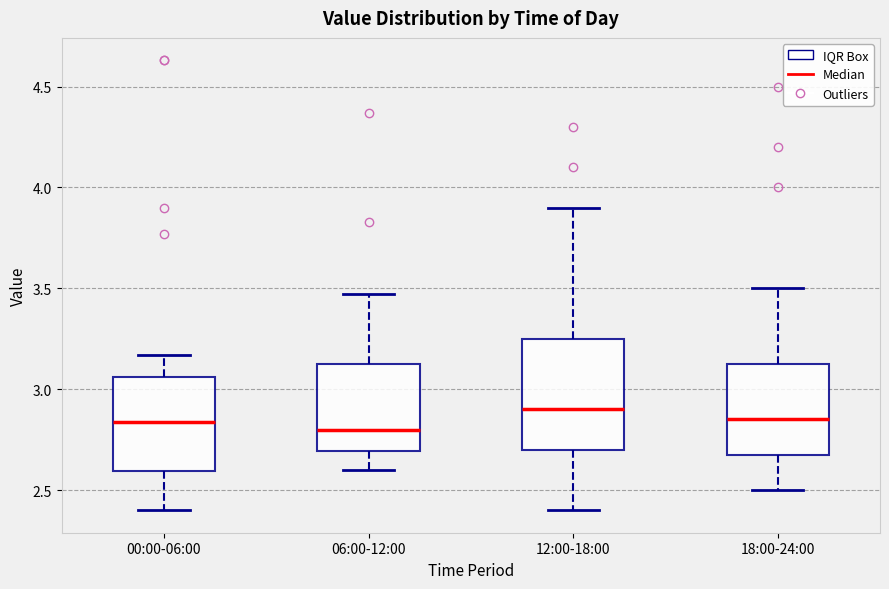

Reading left to right, transcribe this box plot: for each box, give where its median line is, the range the box spans, and where its two whiskers end, as read against the y-axis. The values are not printed on the chart, so give them approximately, as read against the axis.

00:00-06:00: median 2.85, box 2.60 to 3.05, whiskers 2.40 to 3.15
06:00-12:00: median 2.80, box 2.70 to 3.15, whiskers 2.60 to 3.45
12:00-18:00: median 2.90, box 2.70 to 3.25, whiskers 2.40 to 3.90
18:00-24:00: median 2.85, box 2.70 to 3.15, whiskers 2.50 to 3.50